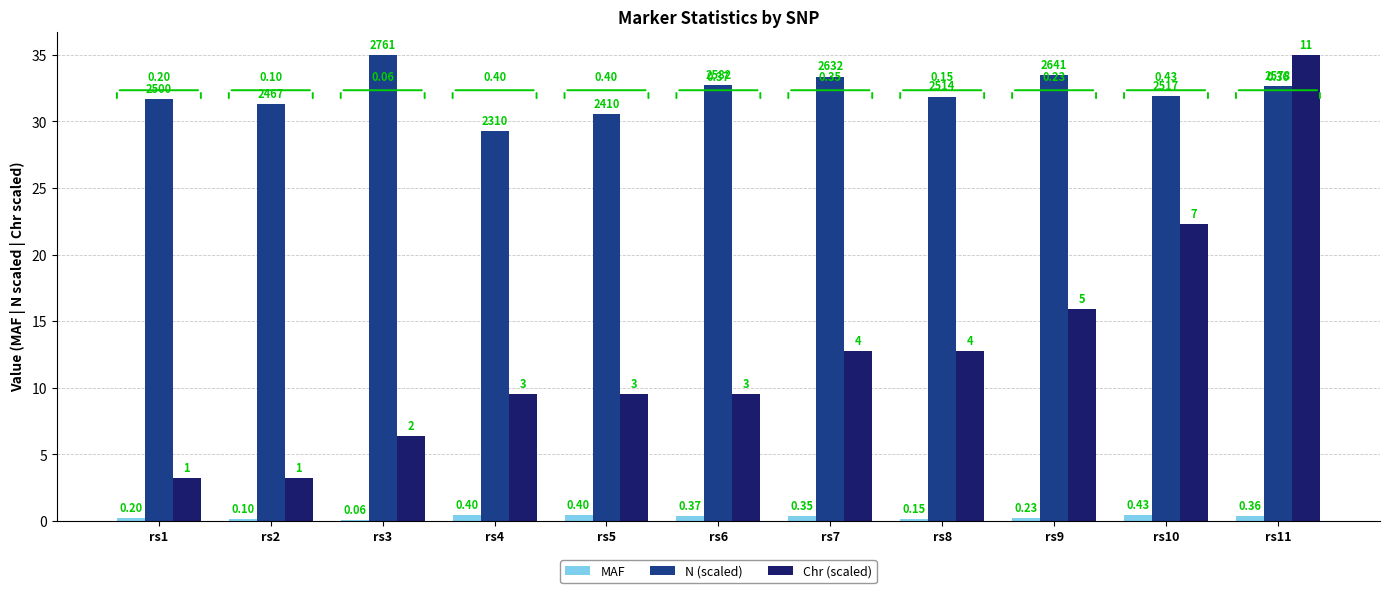

Between rs9 and rs10, which series saw the biggest shift?

Chr (scaled)